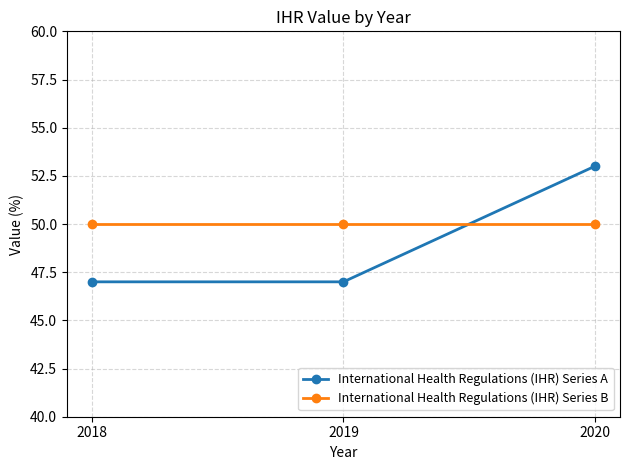

The value of International Health Regulations (IHR) Series B at 2019 is 67. True or false?

False